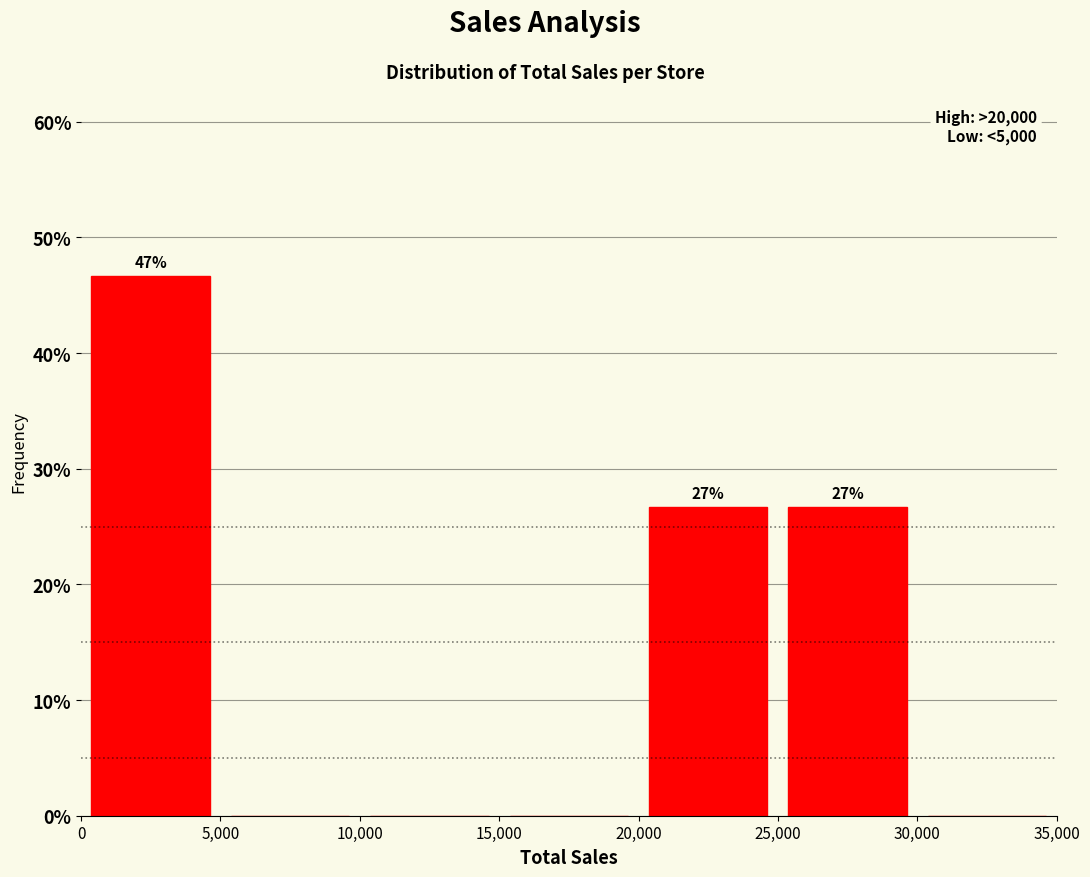

Over which range of the x-axis is the bar tallest?

0 to 5,000